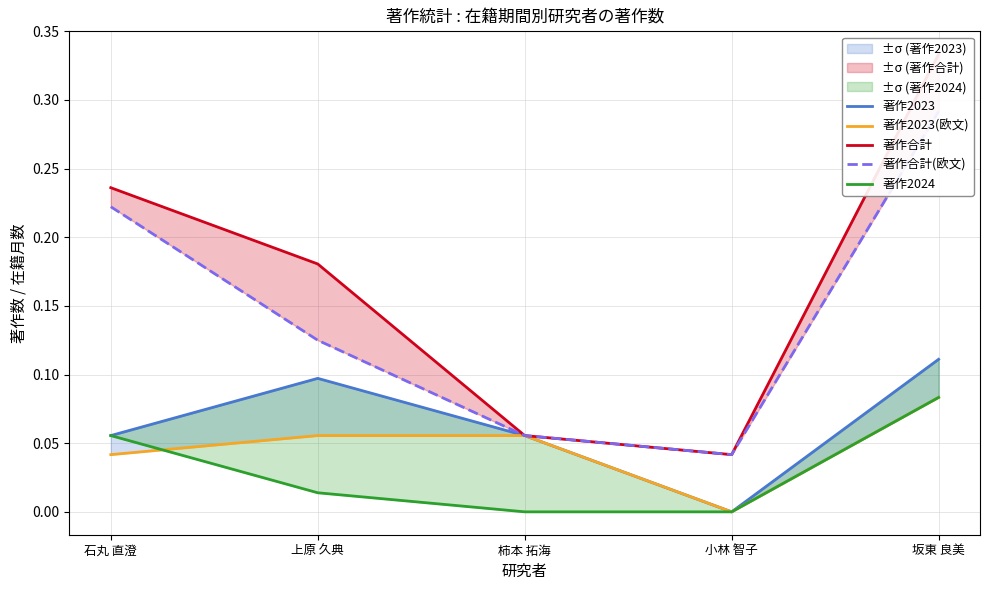

Is this an area chart (filled region under the line)?

No